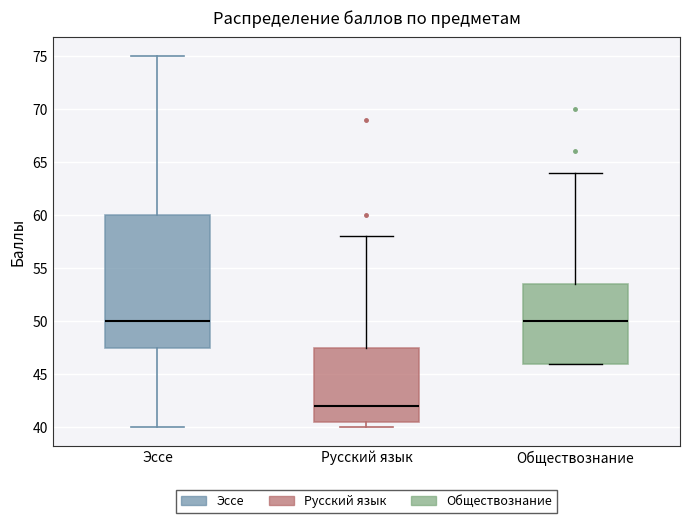

Reading left to right, read every box against the y-axis: the position of its median line, the range the box covers, and the ends of its whiskers. The values are not printed on the chart, so give them approximately, as read against the axis.

Эссе: median 50.0, box 47.5 to 60.0, whiskers 40.0 to 75.0
Русский язык: median 42.0, box 40.5 to 47.5, whiskers 40.0 to 58.0
Обществознание: median 50.0, box 46.0 to 53.5, whiskers 46.0 to 64.0